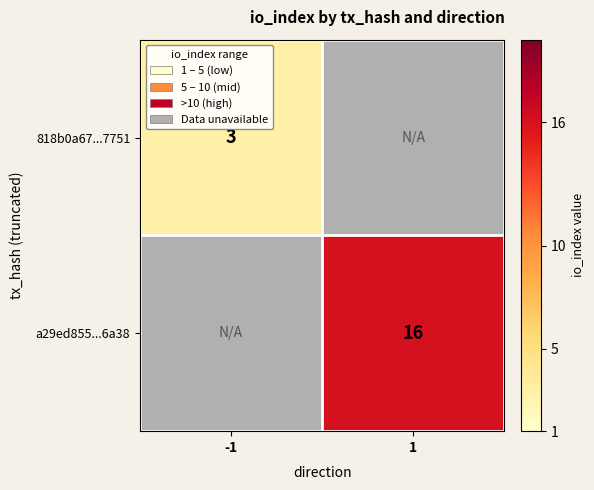

The value of a29ed855...6a38 at 1 is 16. True or false?

True